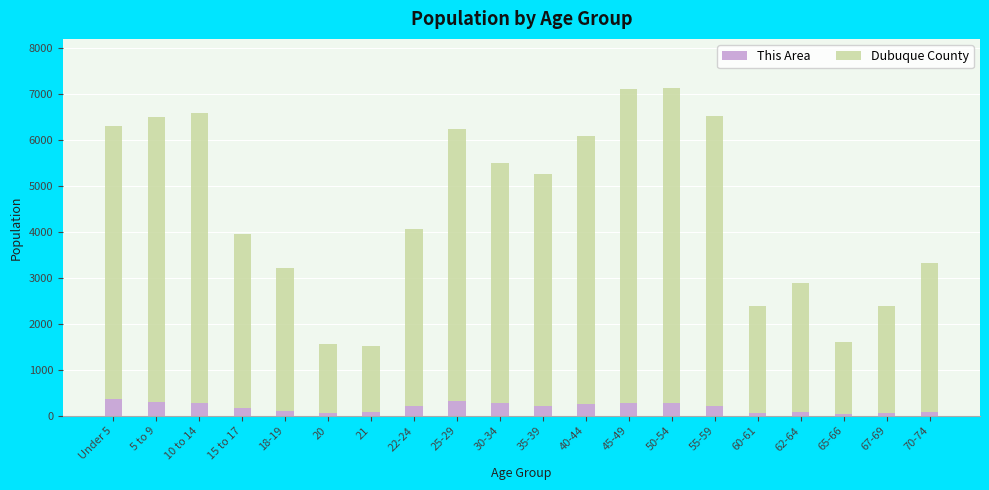

How many categories are shown in the chart?

20